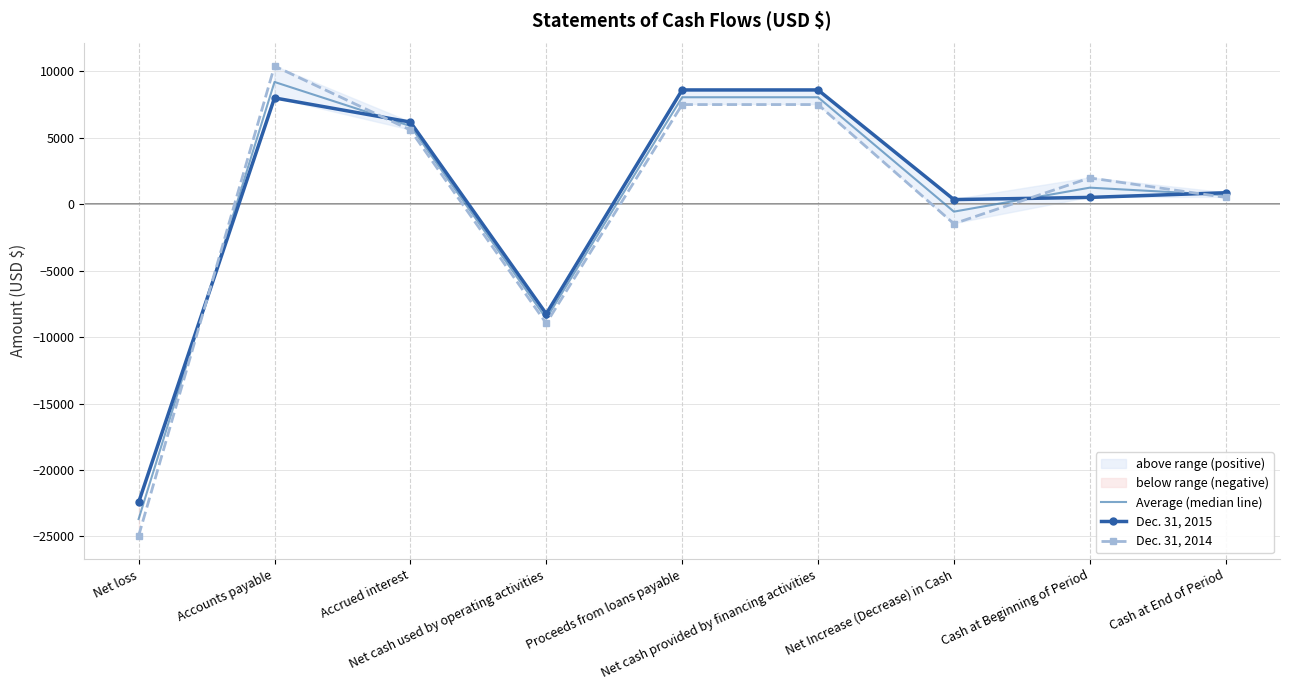

Reading left to right, extract all data points from this chart.

Average (median line): -23692.5	9200.0	5884.5	-8608.0	8050.0	8050.0	-558.0	1247.0	689.0
Dec. 31, 2015: -22433.0	8000.0	6183.0	-8250.0	8600.0	8600.0	350.0	514.0	864.0
Dec. 31, 2014: -24952.0	10400.0	5586.0	-8966.0	7500.0	7500.0	-1466.0	1980.0	514.0